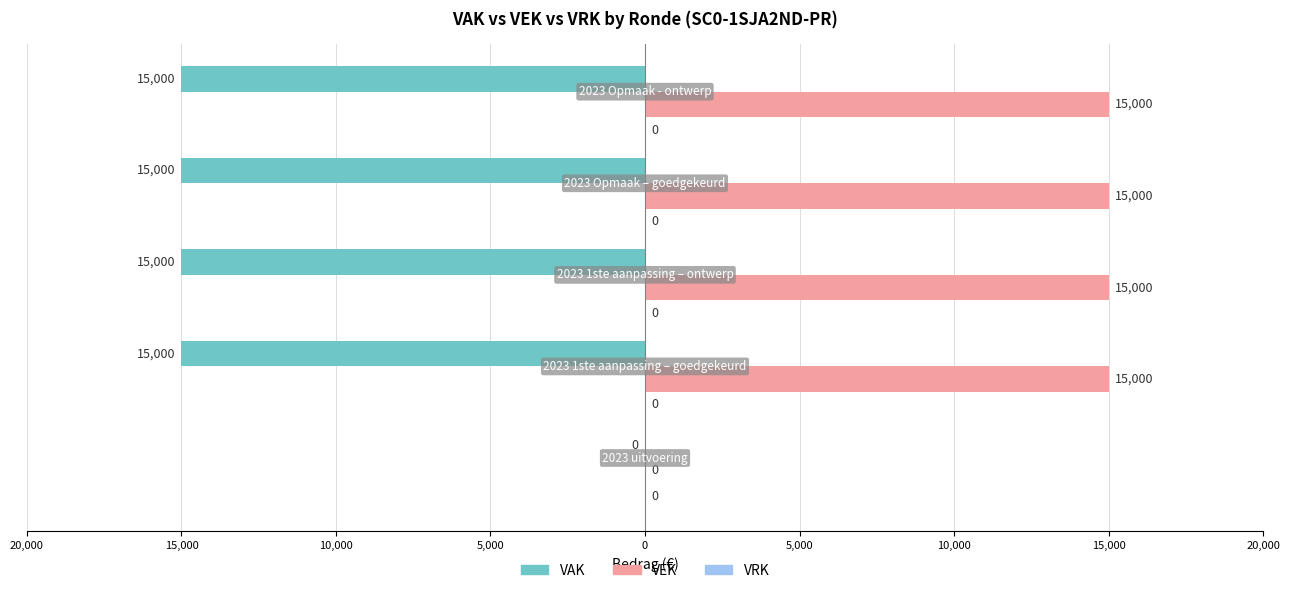

Reading right to left, extract all data points from this chart.

VAK: -15000.0	-15000.0	-15000.0	-15000.0	0.0
VEK: 15000.0	15000.0	15000.0	15000.0	0.0
VRK: 0.3	0.3	0.3	0.3	0.3